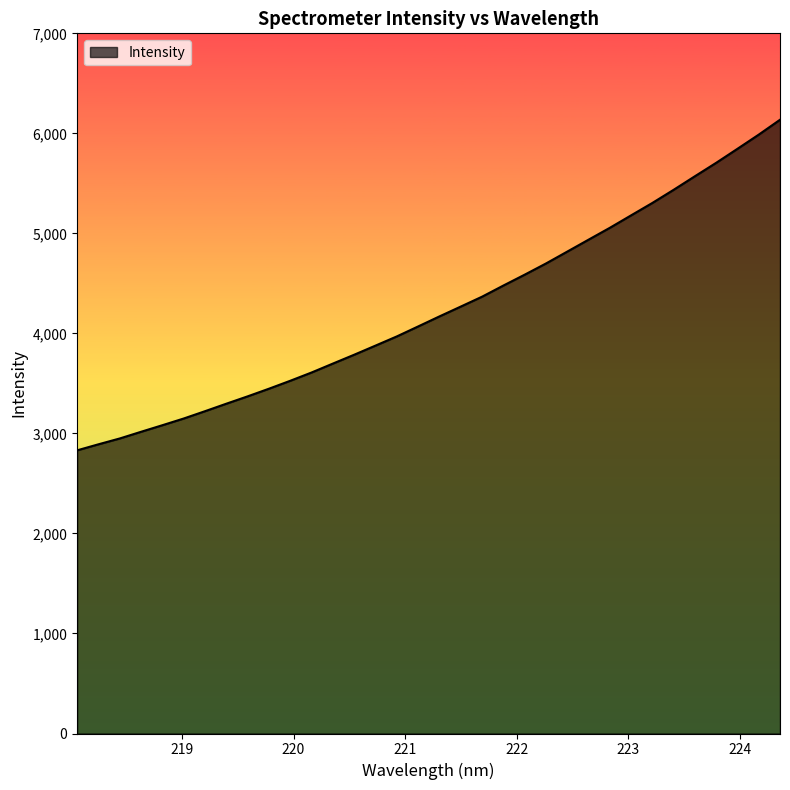

What is the minimum value shown in the chart?

2831.1